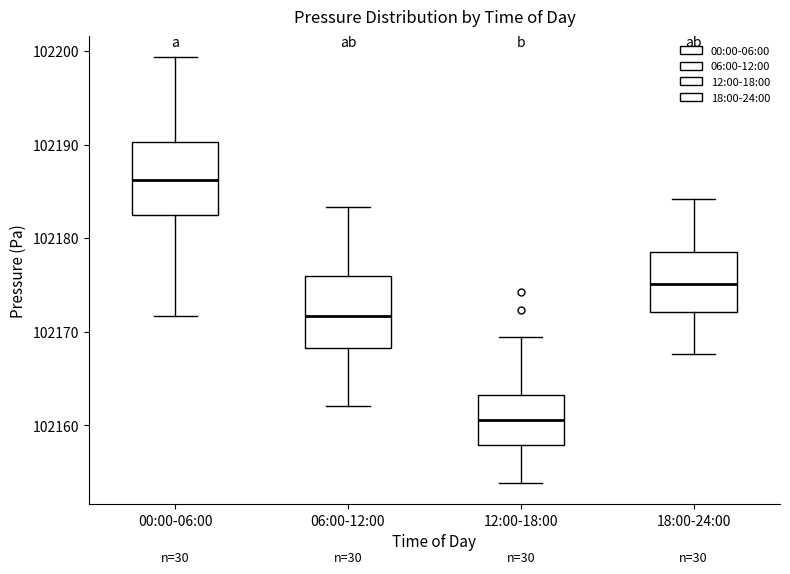

Reading left to right, transcribe this box plot: for each box, give where its median line is, the range the box spans, and where its two whiskers end, as read against the y-axis. The values are not printed on the chart, so give them approximately, as read against the axis.

00:00-06:00: median 102186, box 102182 to 102190, whiskers 102172 to 102199
06:00-12:00: median 102172, box 102168 to 102176, whiskers 102162 to 102183
12:00-18:00: median 102161, box 102158 to 102163, whiskers 102154 to 102169
18:00-24:00: median 102175, box 102172 to 102179, whiskers 102168 to 102184